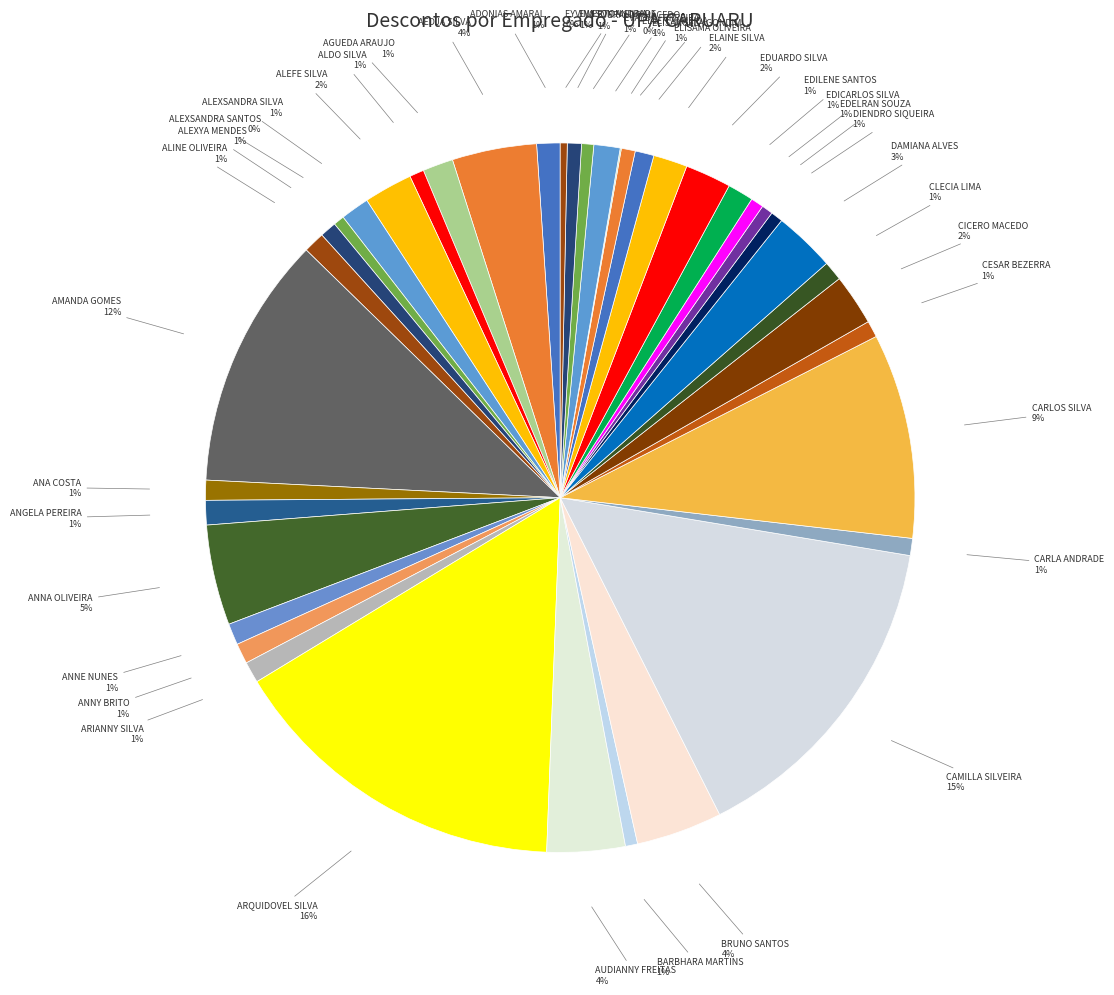

To the nearest percent, what portion does ANNA OLIVEIRA represent?

5%